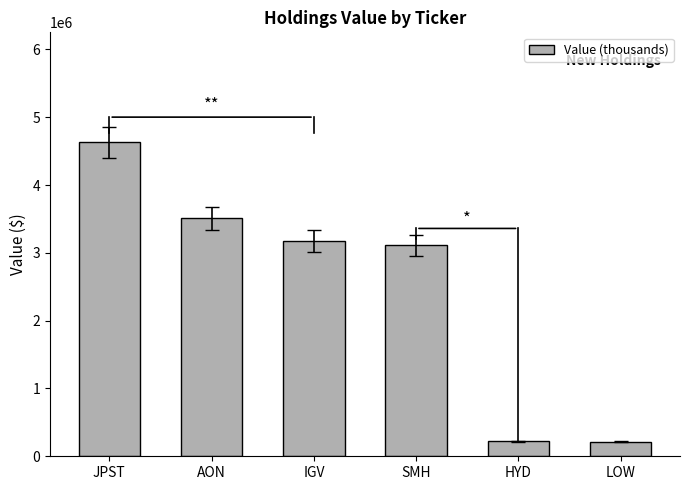

What is the minimum value shown in the chart?

214000